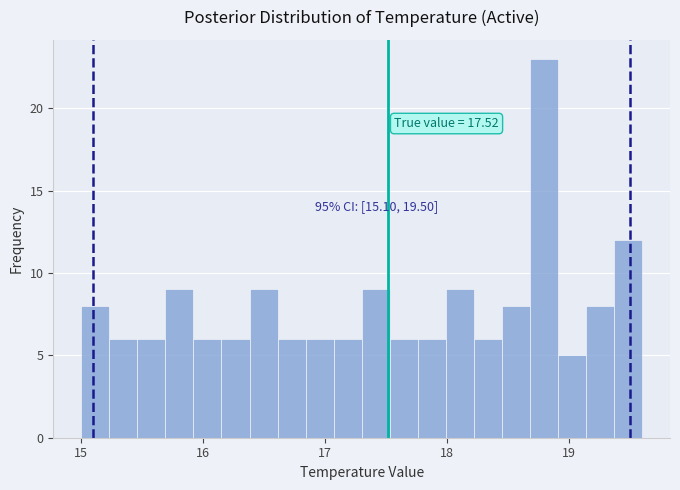

Around what value on the x-axis is the tallest bar? Give the approximate position of its centre, as read against the axis.

18.8